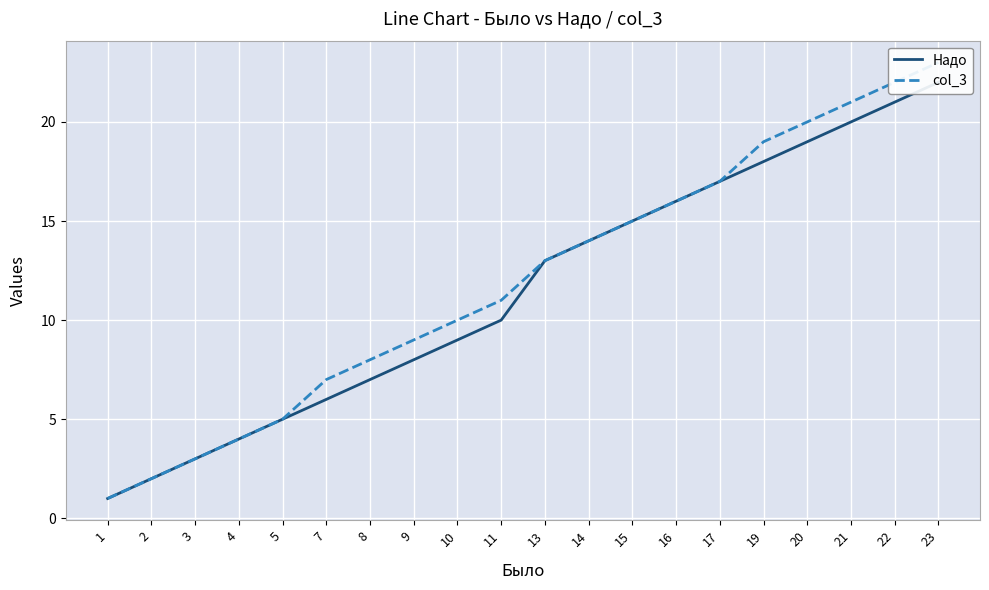

What is the sum of all col_3 values?

240